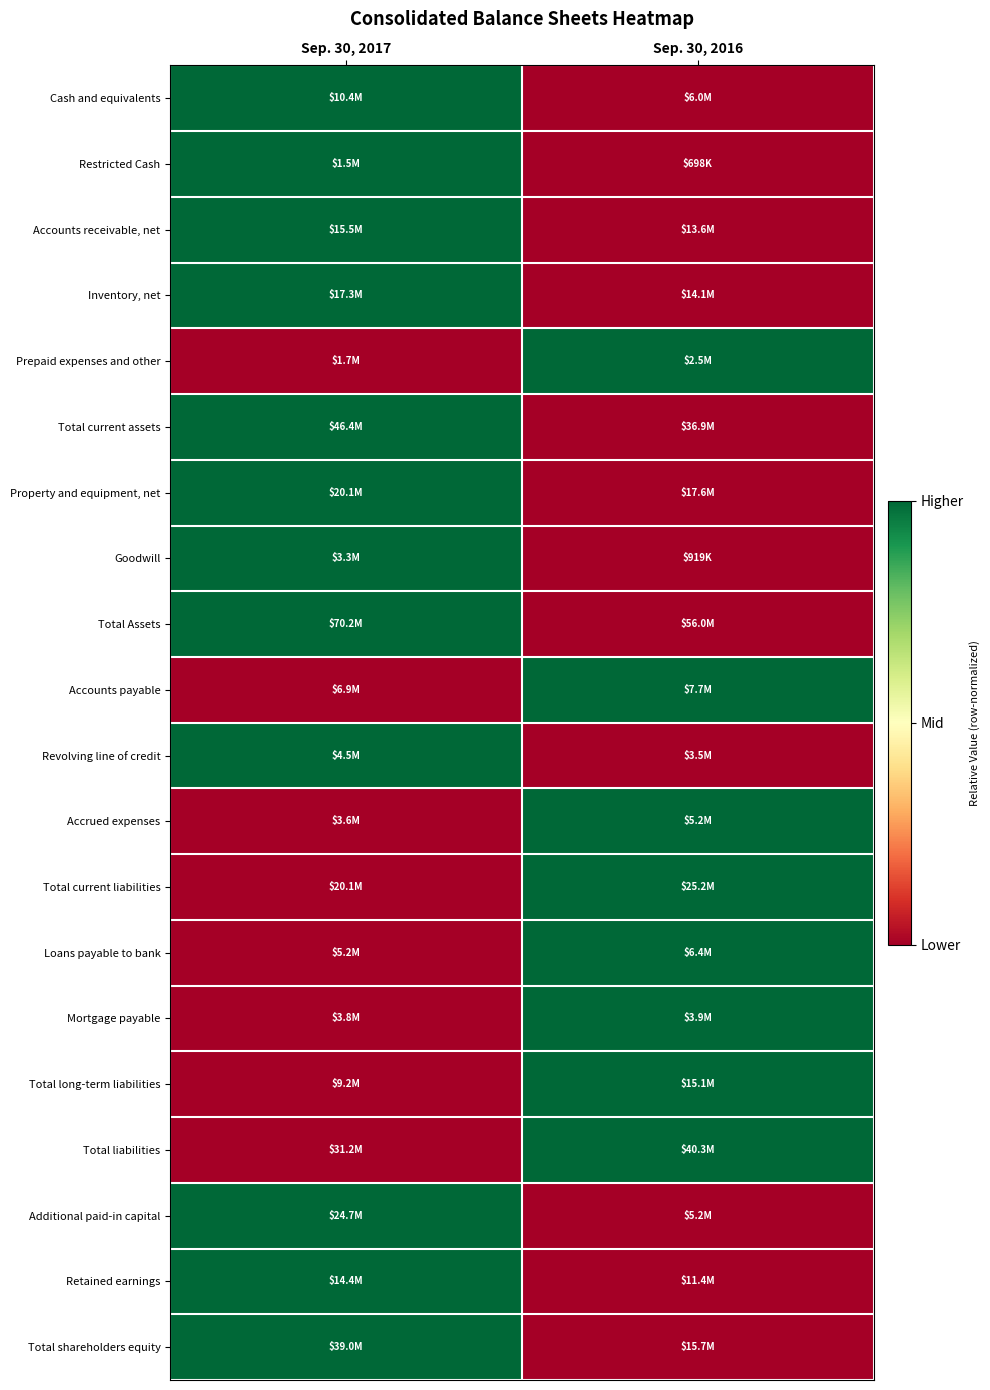

Reading left to right, extract all data points from this chart.

Cash and equivalents: Sep. 30, 2017=1	Sep. 30, 2016=0
Restricted Cash: Sep. 30, 2017=1	Sep. 30, 2016=0
Accounts receivable, net: Sep. 30, 2017=1	Sep. 30, 2016=0
Inventory, net: Sep. 30, 2017=1	Sep. 30, 2016=0
Prepaid expenses and other: Sep. 30, 2017=0	Sep. 30, 2016=1
Total current assets: Sep. 30, 2017=1	Sep. 30, 2016=0
Property and equipment, net: Sep. 30, 2017=1	Sep. 30, 2016=0
Goodwill: Sep. 30, 2017=1	Sep. 30, 2016=0
Total Assets: Sep. 30, 2017=1	Sep. 30, 2016=0
Accounts payable: Sep. 30, 2017=0	Sep. 30, 2016=1
Revolving line of credit: Sep. 30, 2017=1	Sep. 30, 2016=0
Accrued expenses: Sep. 30, 2017=0	Sep. 30, 2016=1
Total current liabilities: Sep. 30, 2017=0	Sep. 30, 2016=1
Loans payable to bank: Sep. 30, 2017=0	Sep. 30, 2016=1
Mortgage payable: Sep. 30, 2017=0	Sep. 30, 2016=1
Total long-term liabilities: Sep. 30, 2017=0	Sep. 30, 2016=1
Total liabilities: Sep. 30, 2017=0	Sep. 30, 2016=1
Additional paid-in capital: Sep. 30, 2017=1	Sep. 30, 2016=0
Retained earnings: Sep. 30, 2017=1	Sep. 30, 2016=0
Total shareholders equity: Sep. 30, 2017=1	Sep. 30, 2016=0